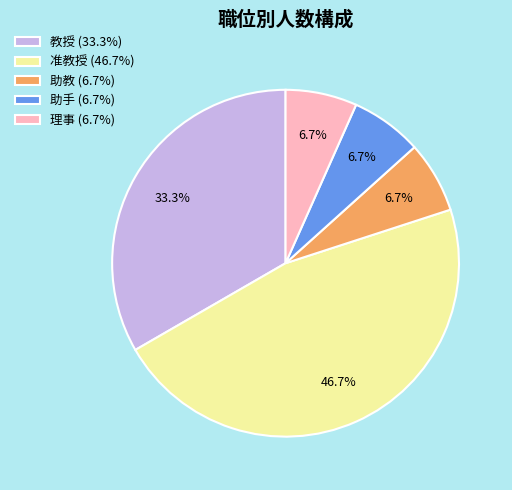

Approximately how many times larger is the value at 理事 (6.7%) compared to 助手 (6.7%)?

1.0